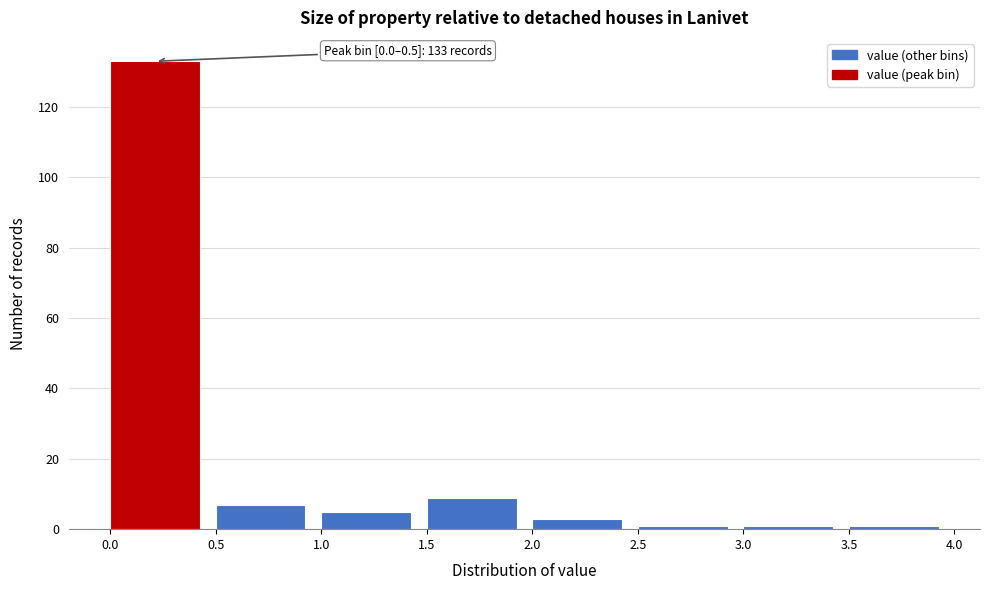

Which range on the x-axis has the tallest bar?

0.0 to 0.5